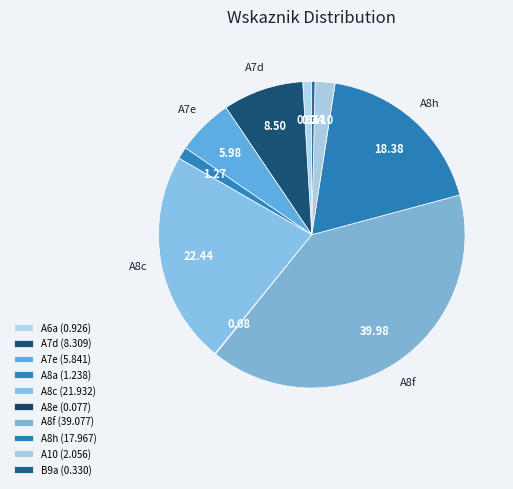

What percentage is the A10 slice, to the nearest percent?

2%